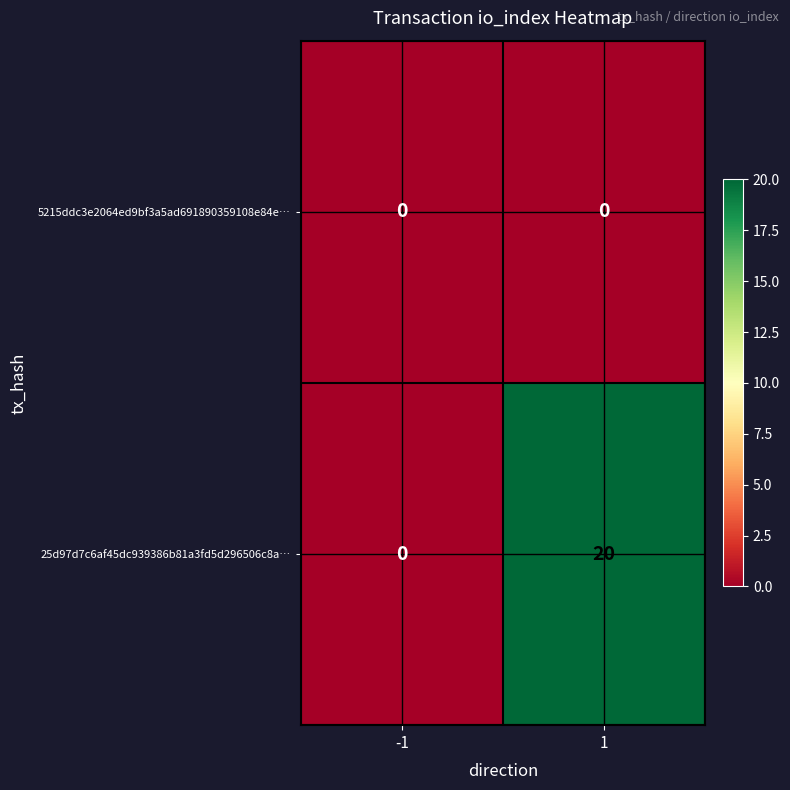

Reading left to right, list all the values displayed in this chart.

5215ddc3e2064ed9bf3a5ad691890359108e84e…: 0	0
25d97d7c6af45dc939386b81a3fd5d296506c8a…: 0	20